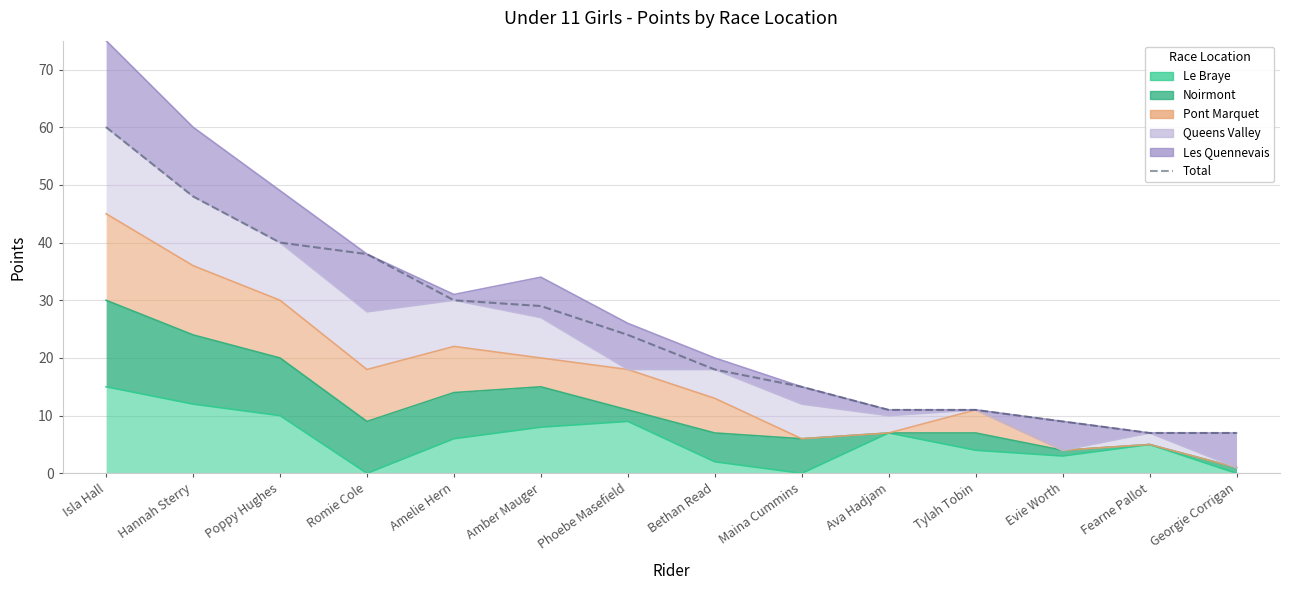

Is it true that the value at Hannah Sterry is 48?

True